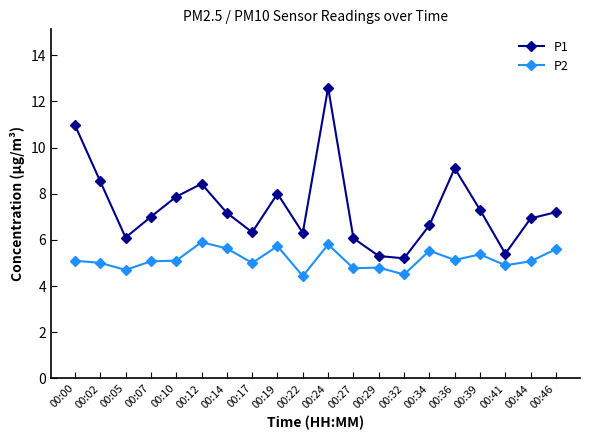

True or false: P2 and P1 cross at least once.

False